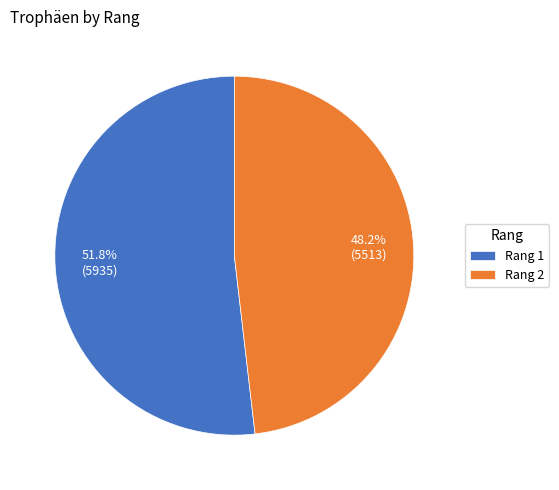

How many slices are in this pie chart?

2